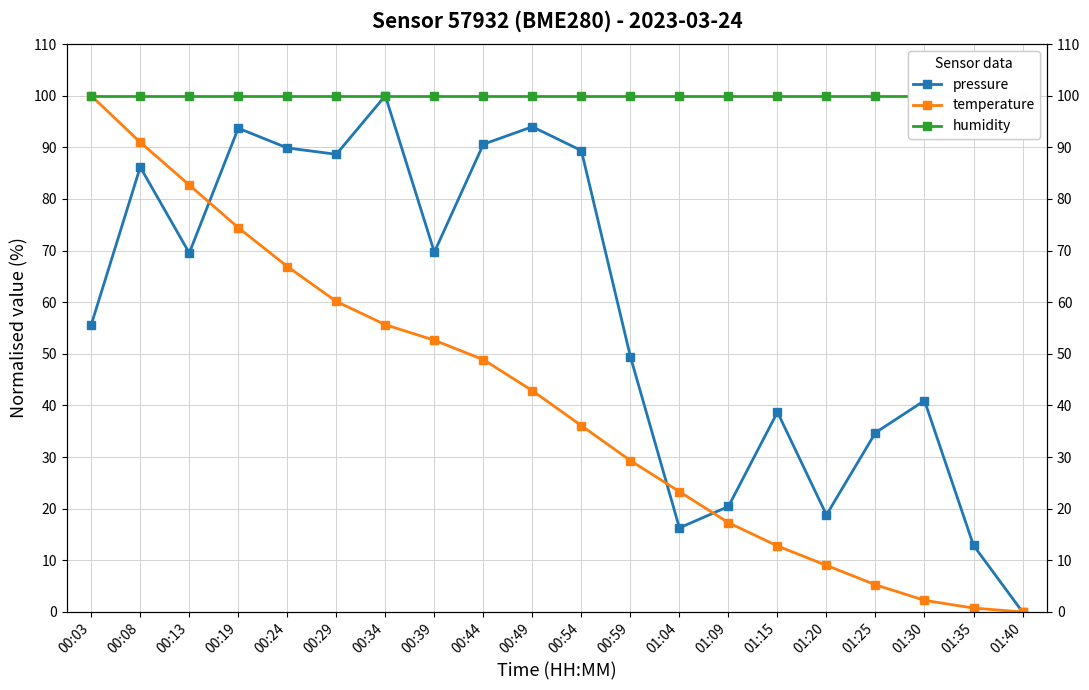

In pressure, how many points are lower than both neighbors (excluding endpoints)?

5